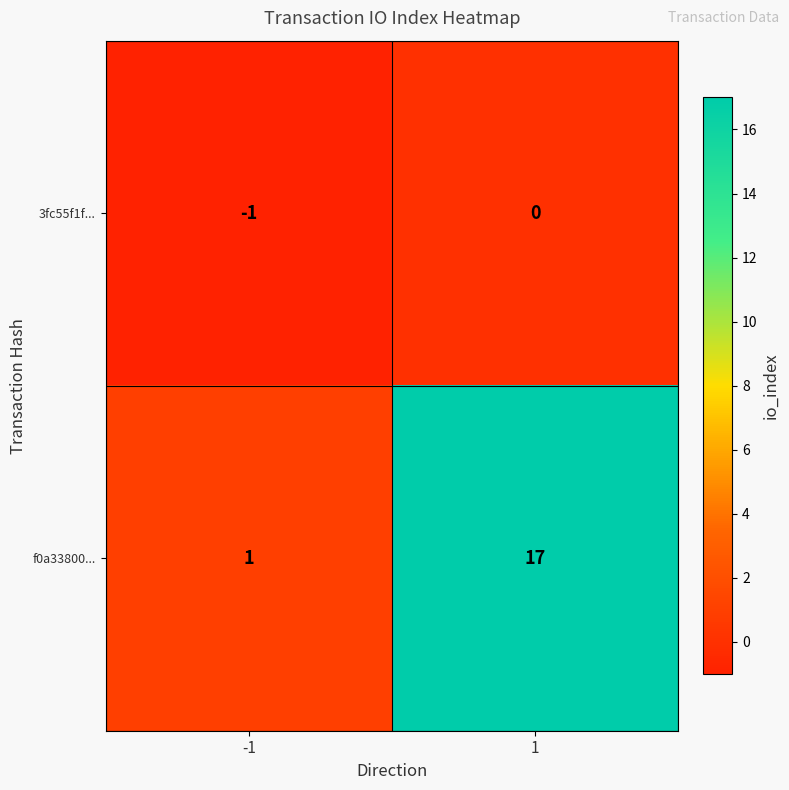

Is it true that f0a33800... equals 10 at 1?

False